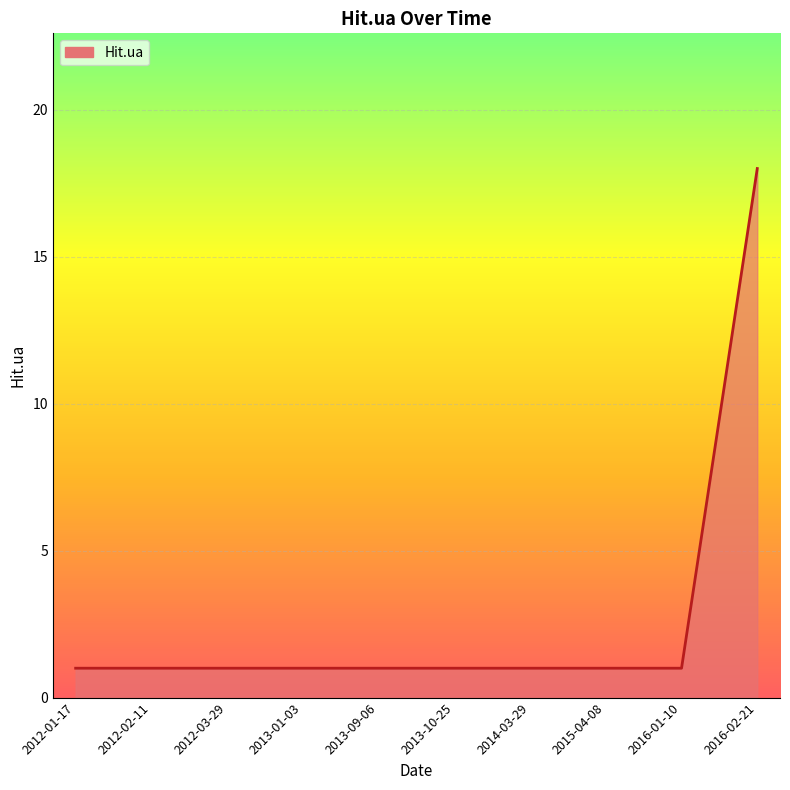

What position from the left is 2013-01-03?

4